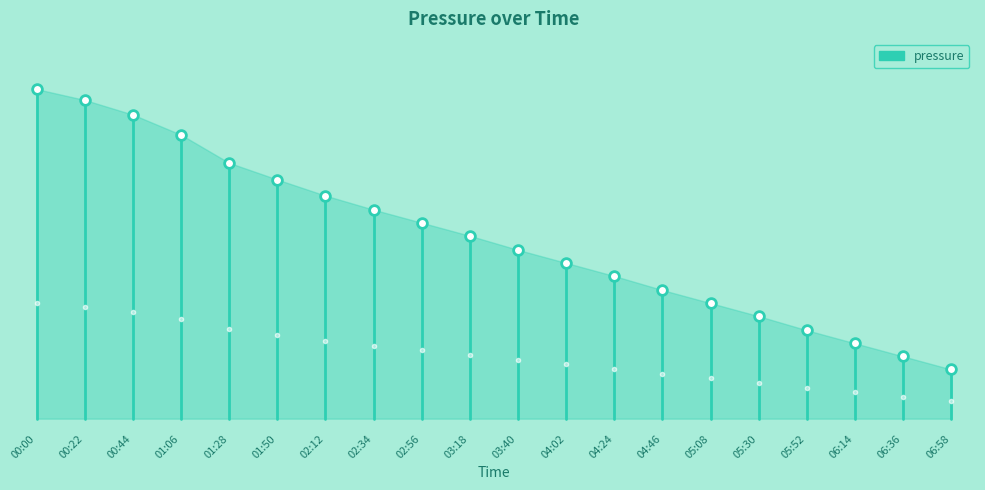

What is the sum of the values at 00:22 and 00:00?

202528